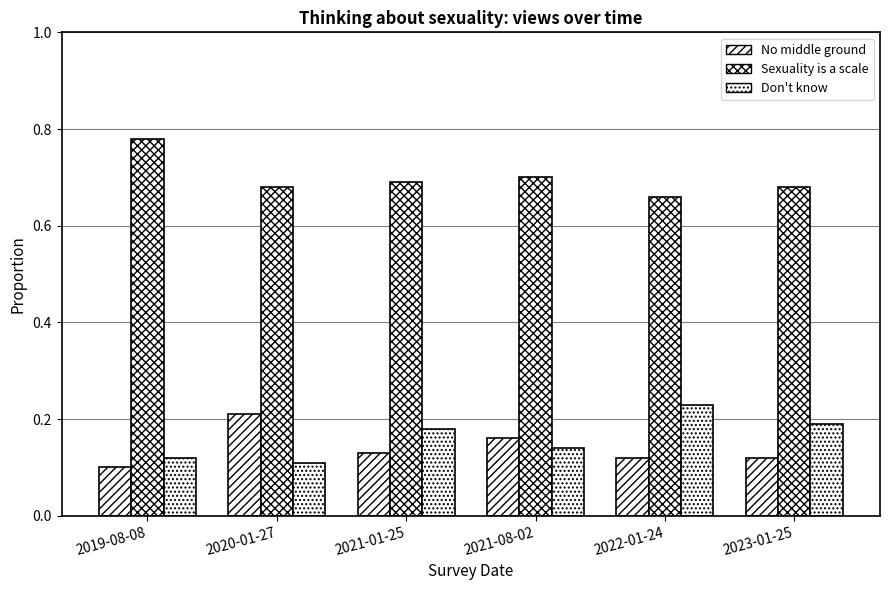

At which label does Don't know reach its peak?

2022-01-24